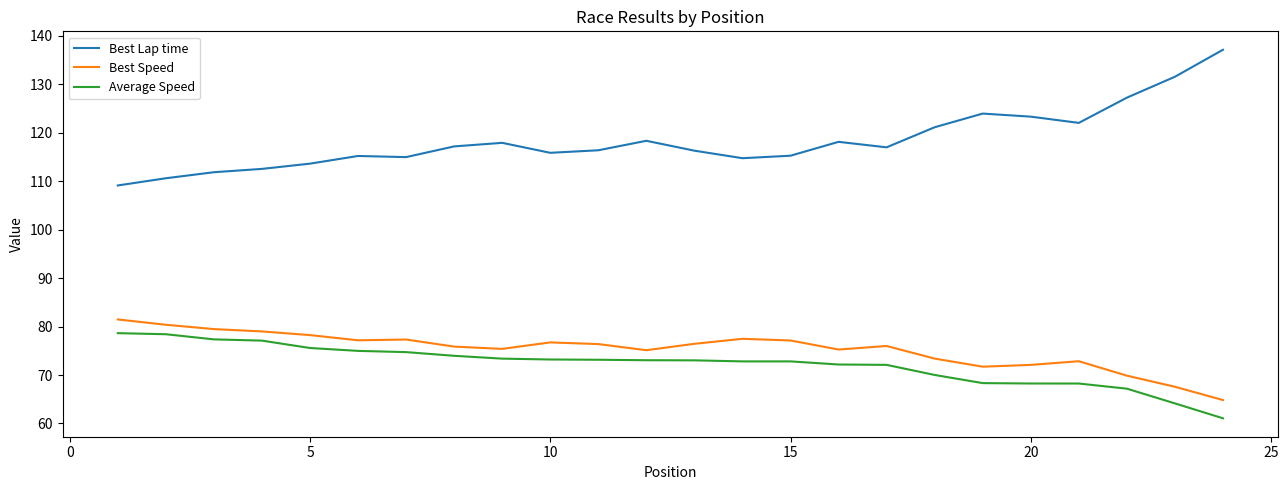

What is the difference between the maximum and minimum values in the Best Lap time series?

28.0